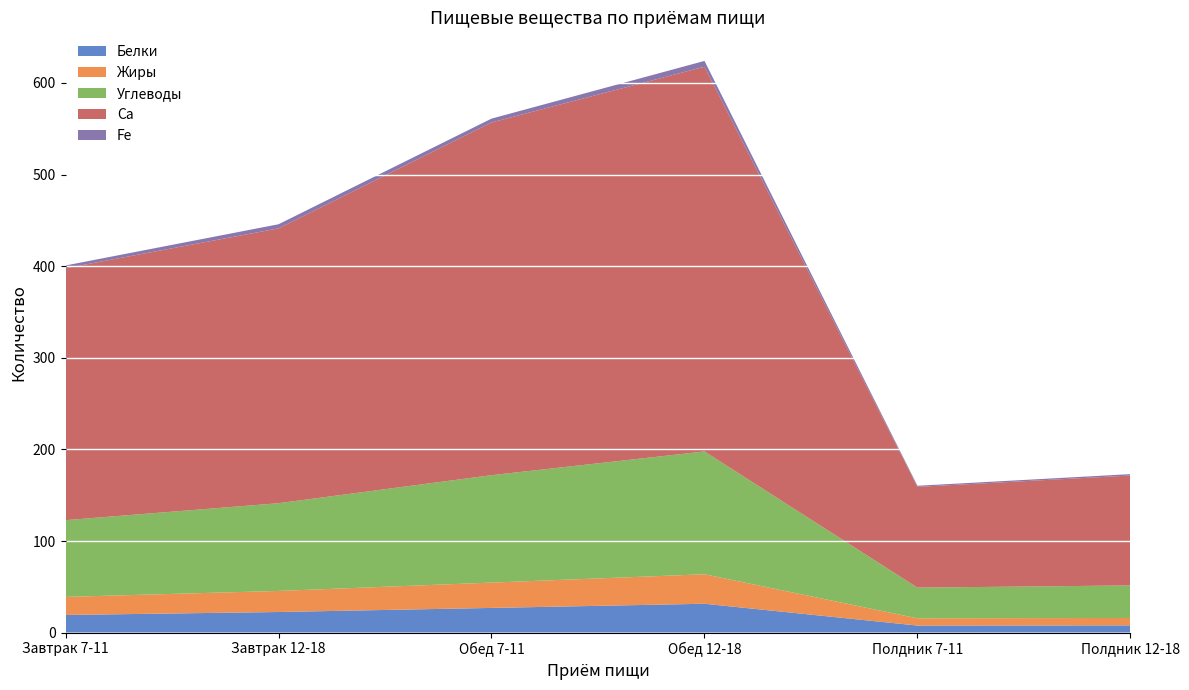

Reading left to right, extract all data points from this chart.

Белки: 19.2	22.5	26.9	31.5	7.7	7.9
Жиры: 19.8	23.0	27.6	32.2	7.9	8.1
Углеводы: 83.8	95.8	117.2	134.1	33.5	35.5
Ca: 275.0	300.0	385.0	420.0	110.0	120.0
Fe: 3.0	4.5	4.2	6.3	1.2	1.5